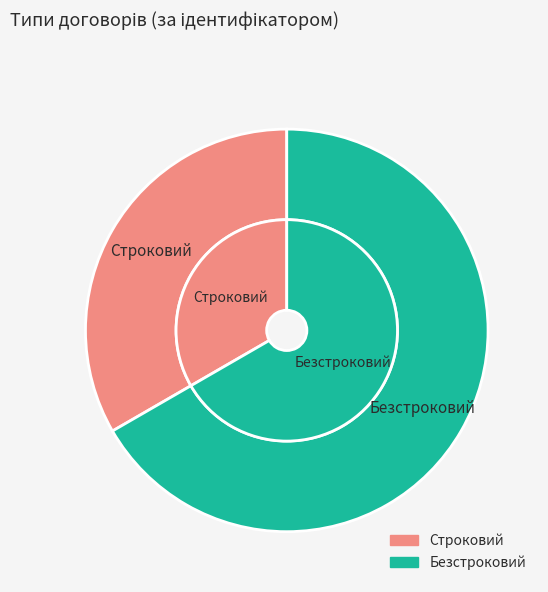

To the nearest percent, what is the average slice percentage?

50%